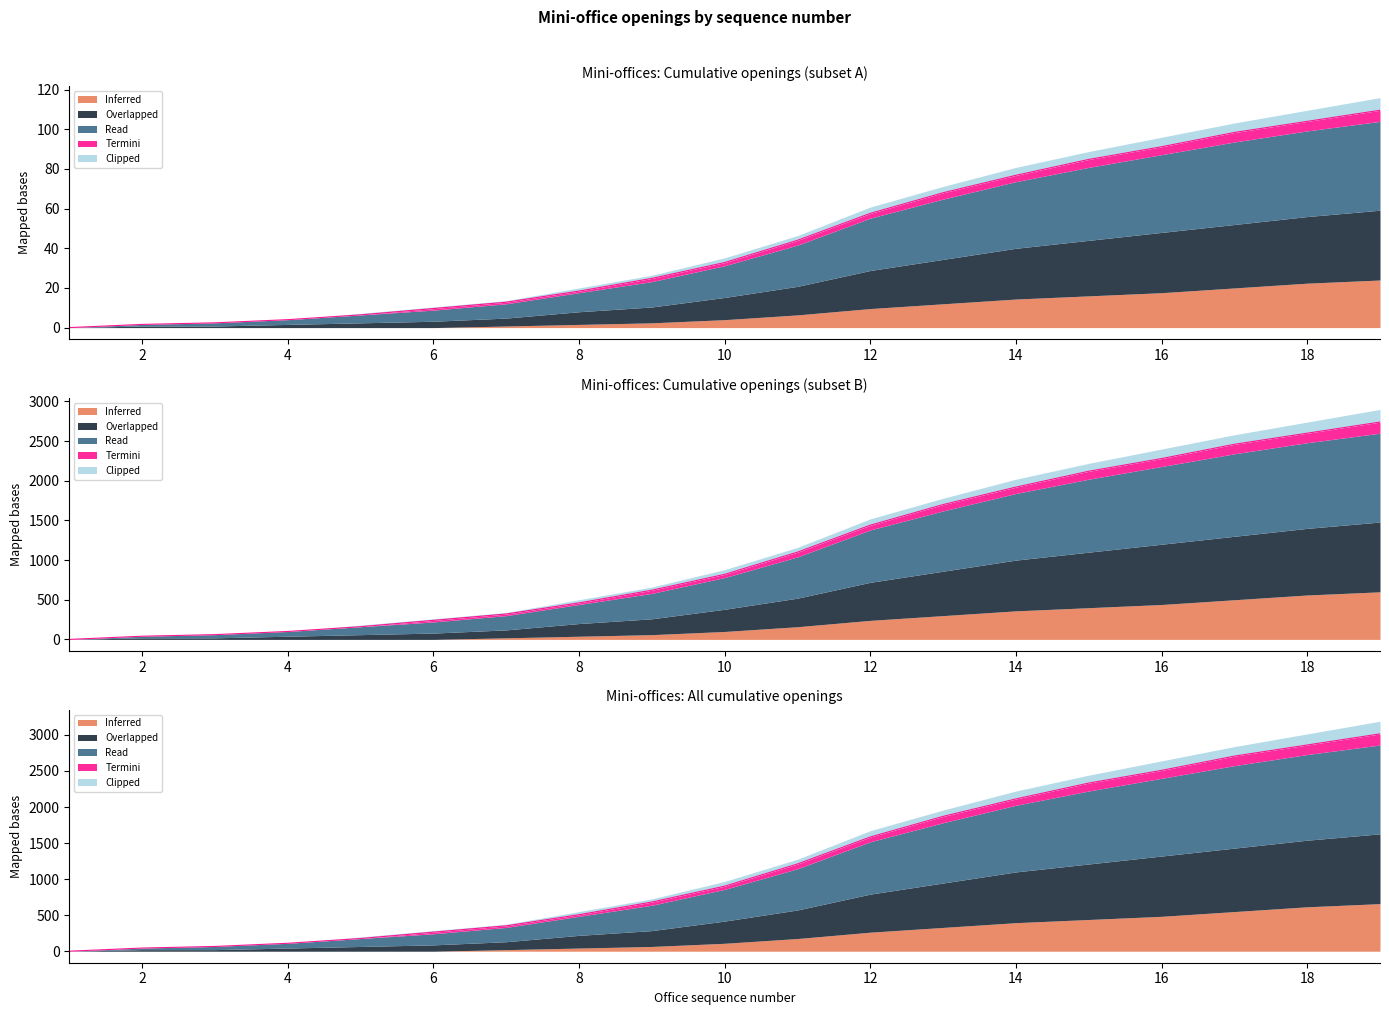

How many lines are shown in the chart?

3